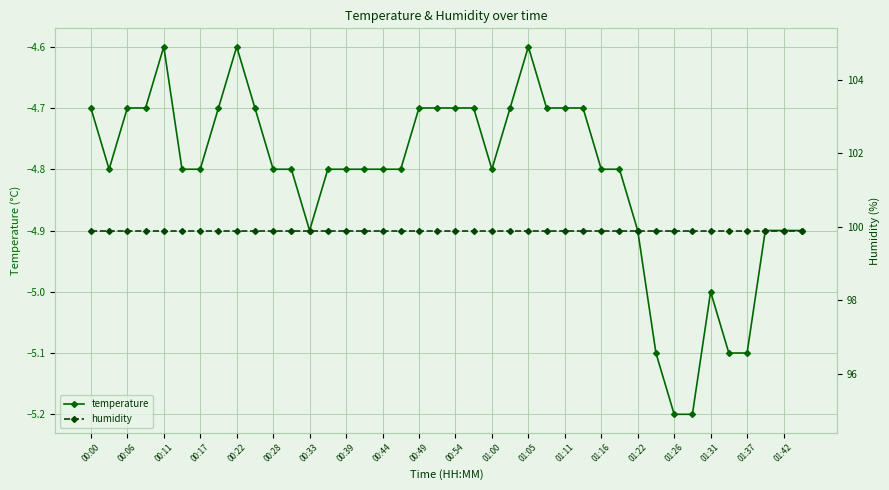

True or false: temperature has more than 2 points higher than both neighbors.

True